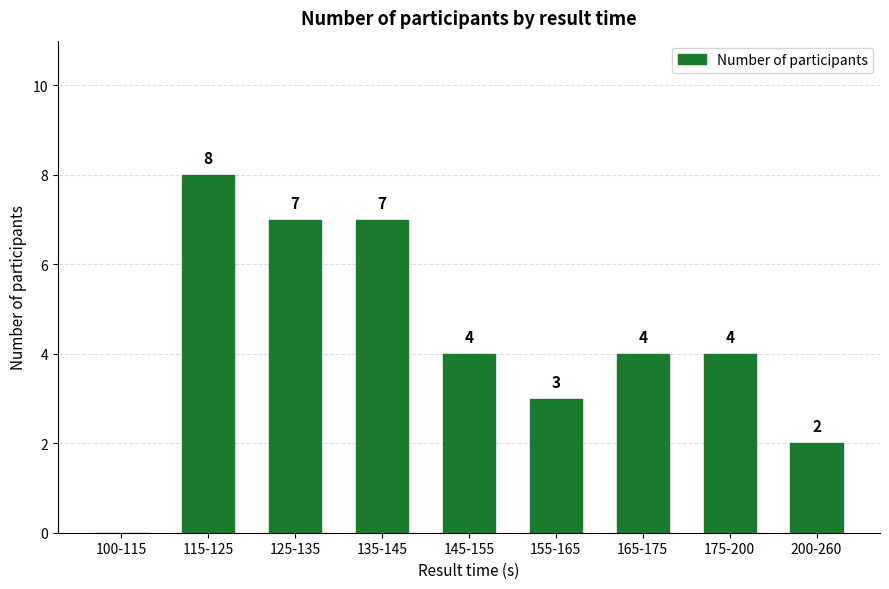

Reading left to right, transcribe all the data shown in this chart.

100-115=0	115-125=8	125-135=7	135-145=7	145-155=4	155-165=3	165-175=4	175-200=4	200-260=2